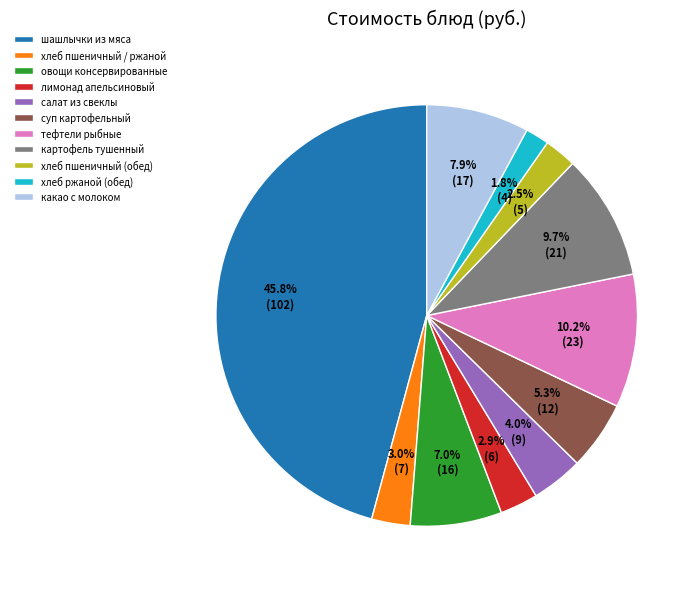

Does any single category account for the majority?

No